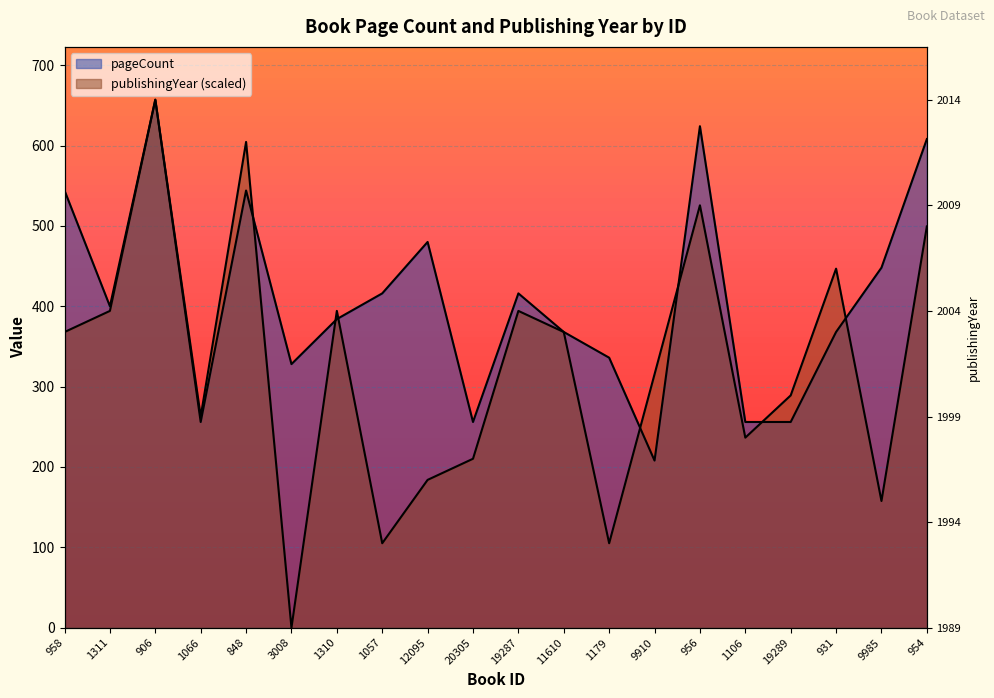

True or false: publishingYear and pageCount cross at least once.

True